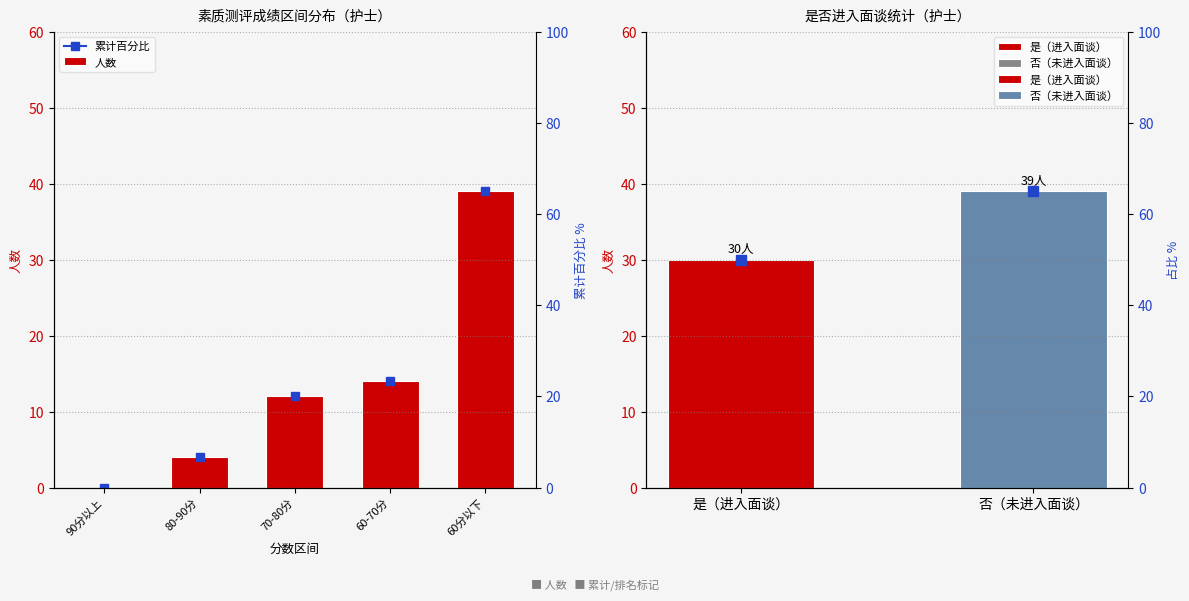

What is the change in value from 60-70分 to 60分以下?

+25